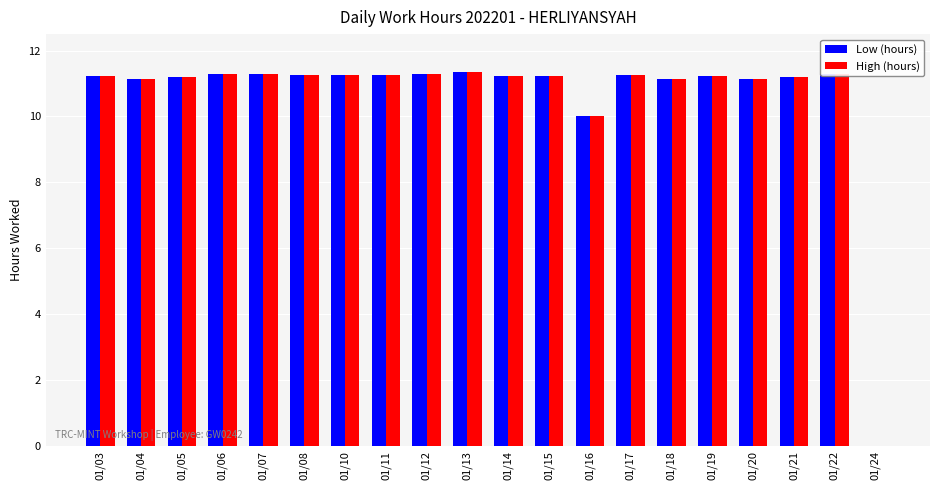

How many groups of bars are there?

20